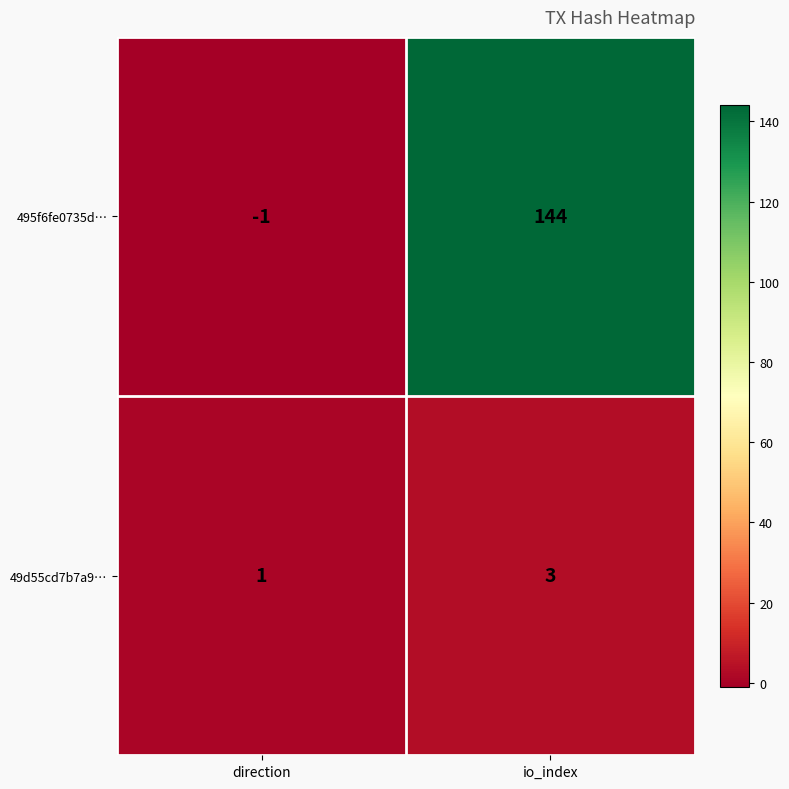

Is it true that 495f6fe0735d… equals 144 at io_index?

True